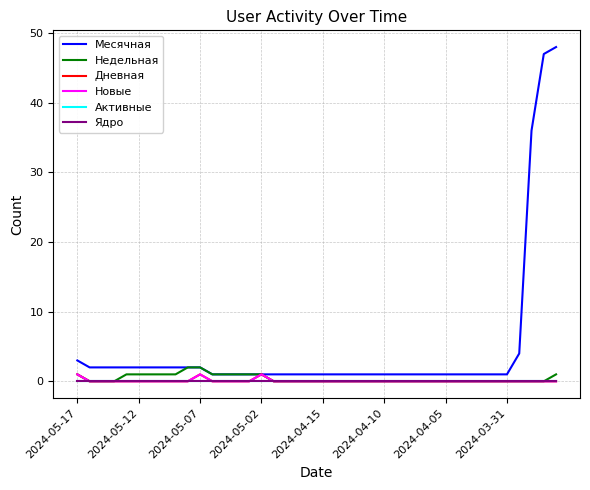

At which label does Ядро reach its peak?

2024-05-17